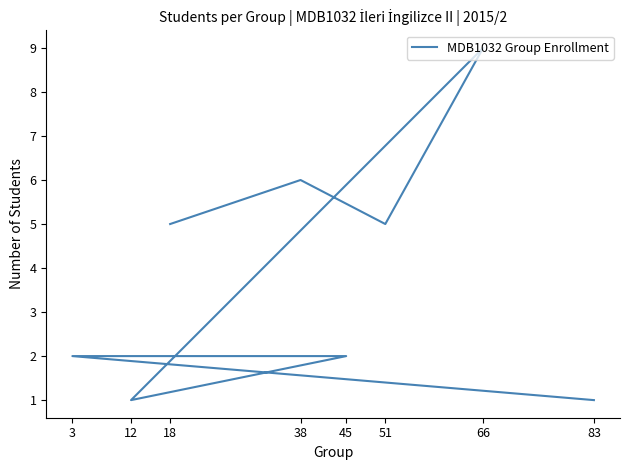

Read the value at 83.

1